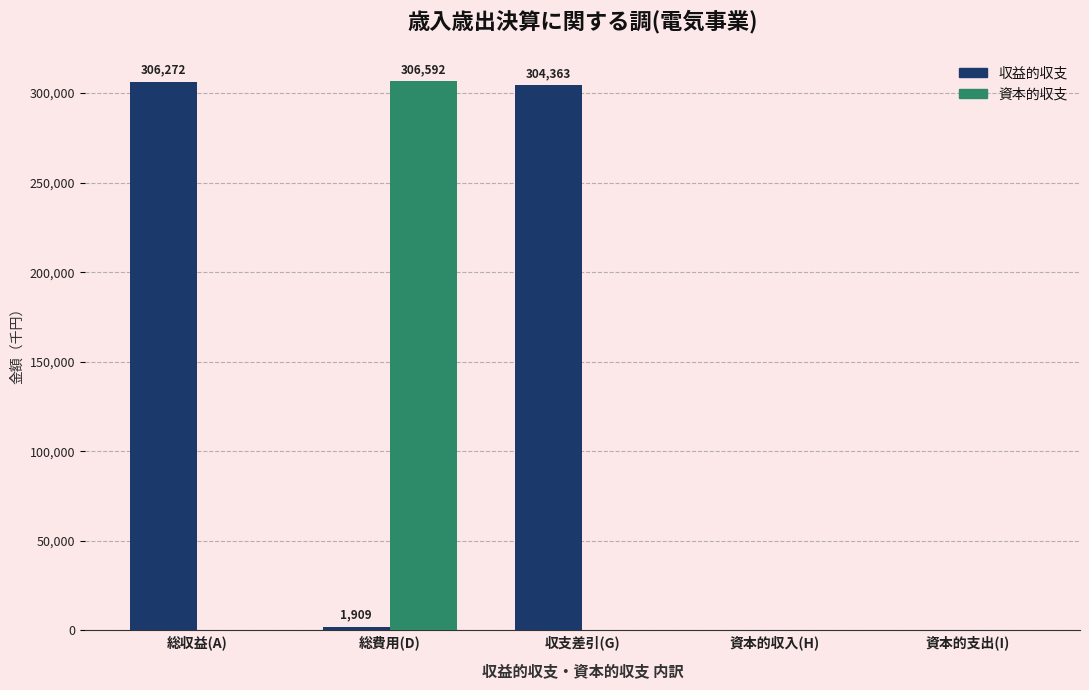

What are all the series names shown in the legend?

収益的収支, 資本的収支